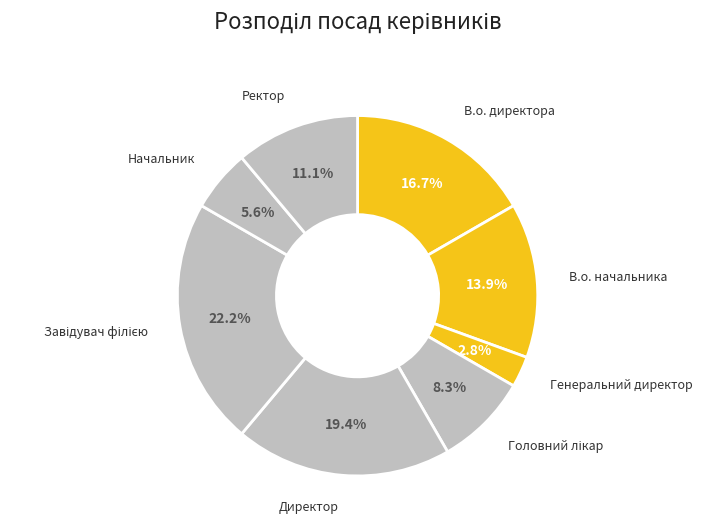

How many segments does this pie chart have?

8